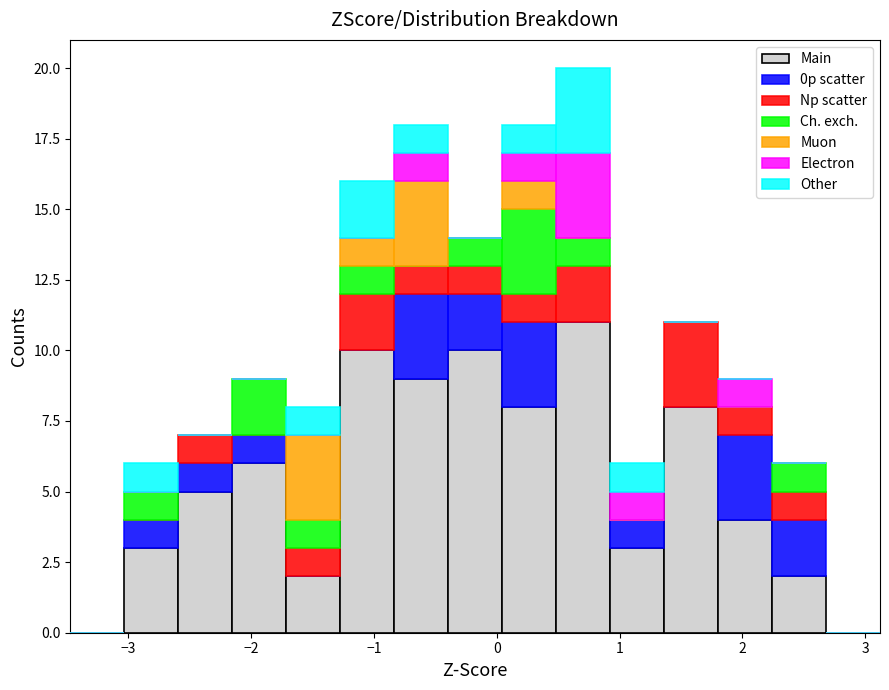

What is the total height of the stacked bar covering 2.2 to 2.7 on the x-axis? Neither the bar edges nor the heights are printed on the chart, so give them approximately, as read against the axes.

6